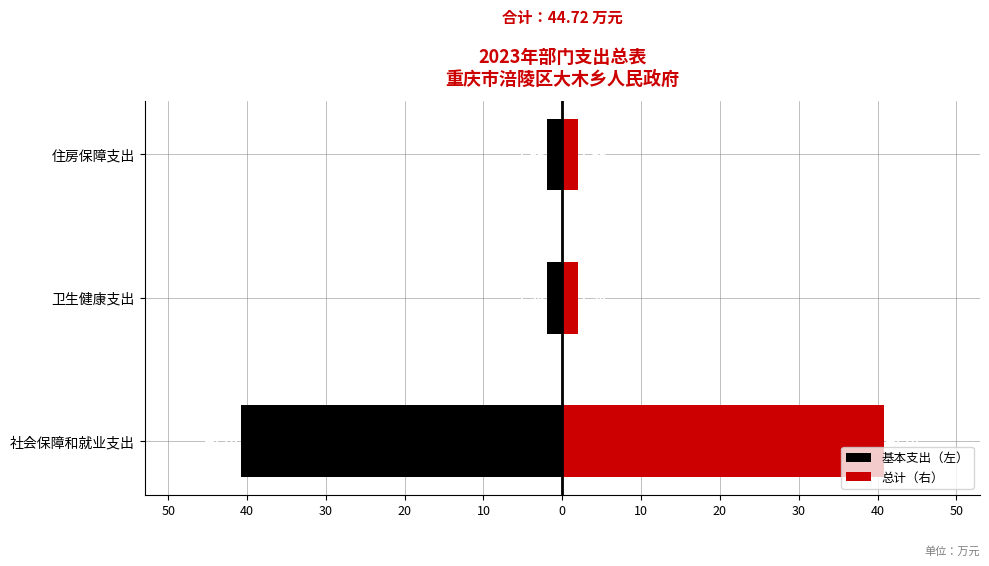

Is the value of 基本支出（左） at 住房保障支出 greater than the value of 总计（右） at 住房保障支出?

No